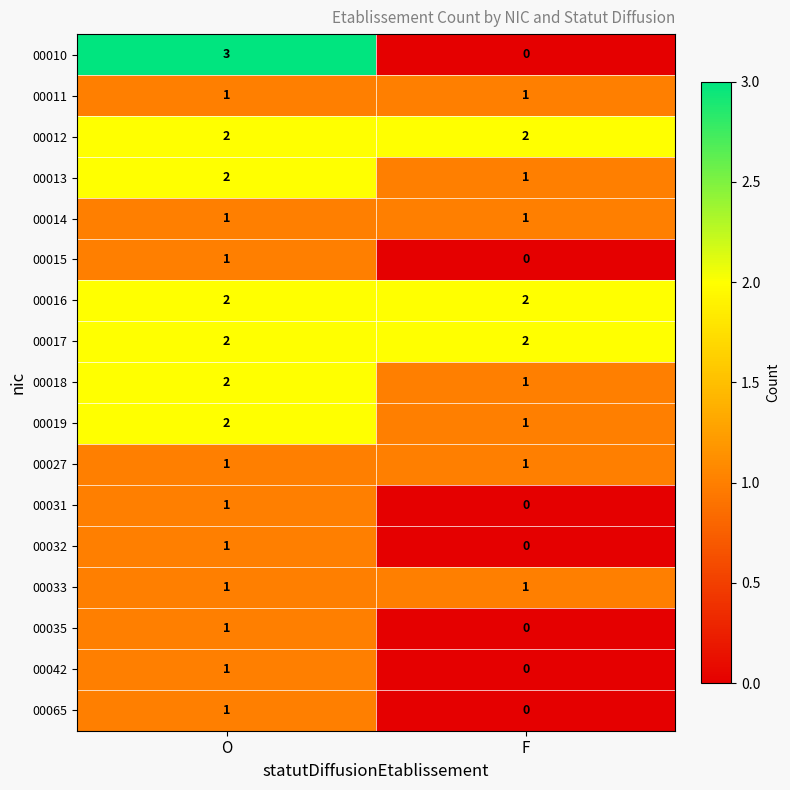

At which label is 00031 closest to 0?

F